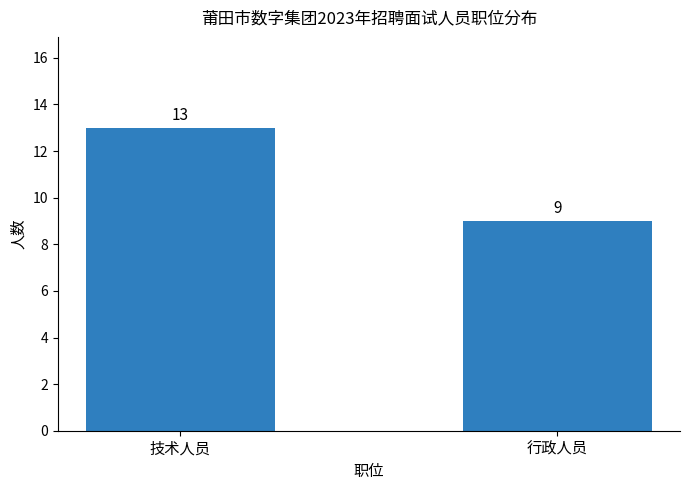

What is the change in value from 技术人员 to 行政人员?

-4